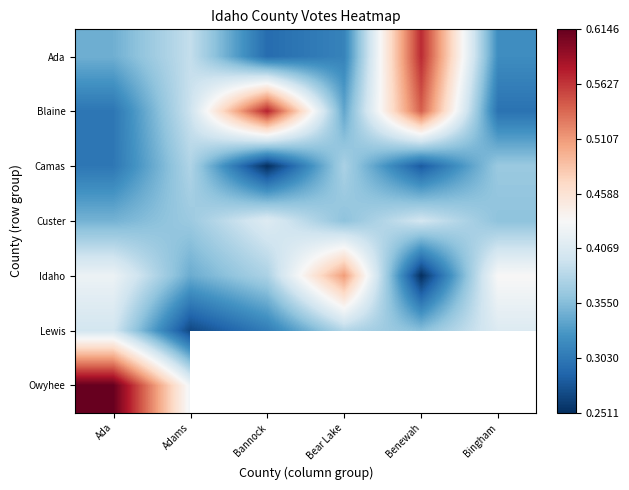

Which category has the highest value in the Blaine series?

Bannock